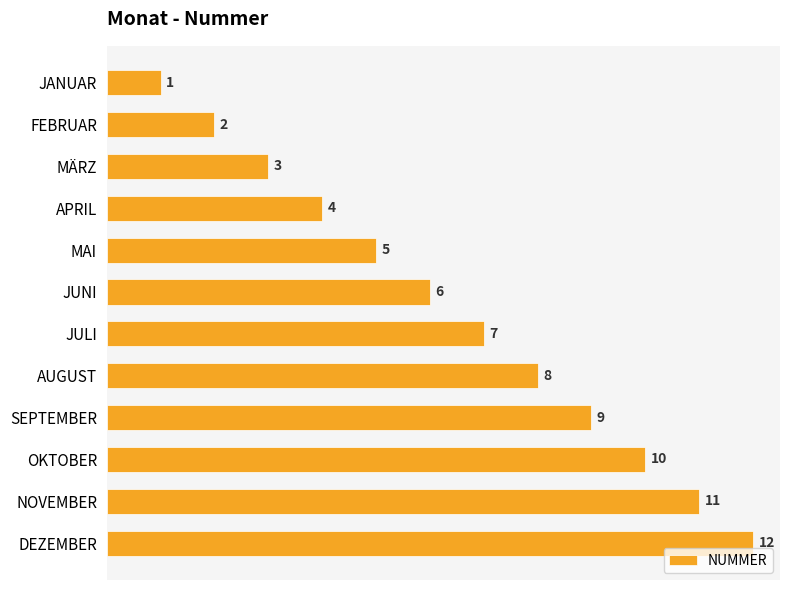

Is it true that the value at DEZEMBER is 12?

True